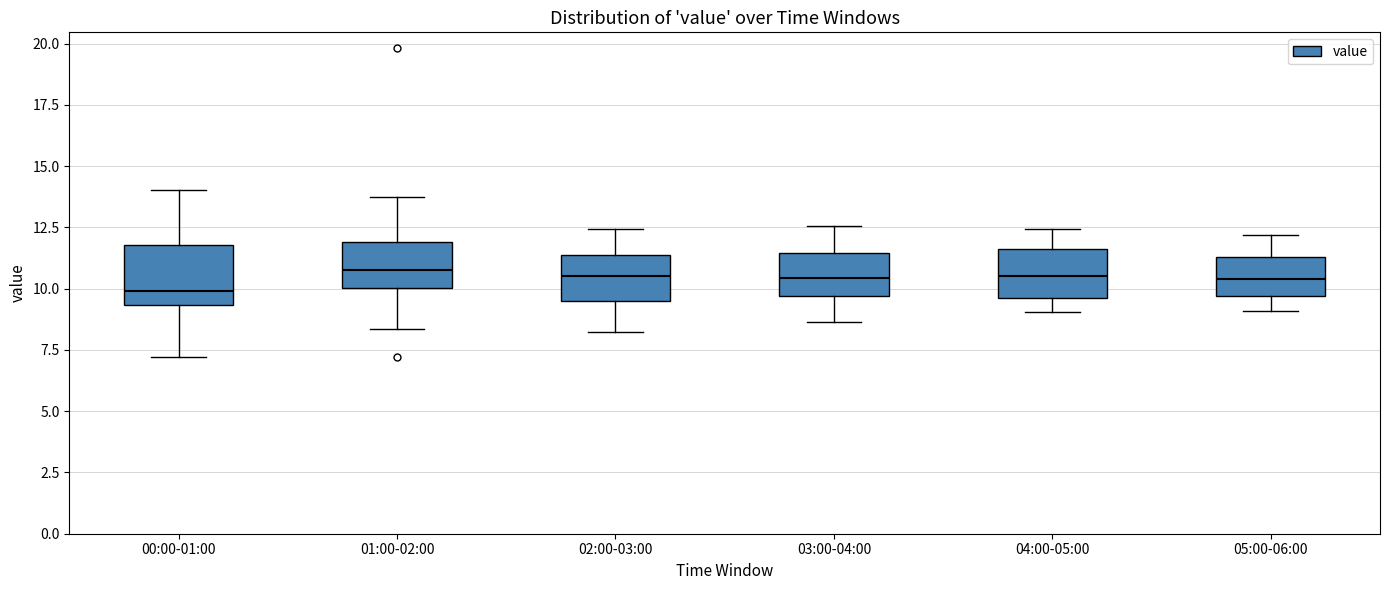

Reading left to right, transcribe this box plot: for each box, give where its median line is, the range the box spans, and where its two whiskers end, as read against the y-axis. The values are not printed on the chart, so give them approximately, as read against the axis.

00:00-01:00: median 10.0, box 9.5 to 12.0, whiskers 7.0 to 14.0
01:00-02:00: median 11.0, box 10.0 to 12.0, whiskers 8.5 to 13.5
02:00-03:00: median 10.5, box 9.5 to 11.5, whiskers 8.0 to 12.5
03:00-04:00: median 10.5, box 9.5 to 11.5, whiskers 8.5 to 12.5
04:00-05:00: median 10.5, box 9.5 to 11.5, whiskers 9.0 to 12.5
05:00-06:00: median 10.5, box 9.5 to 11.5, whiskers 9.0 to 12.0